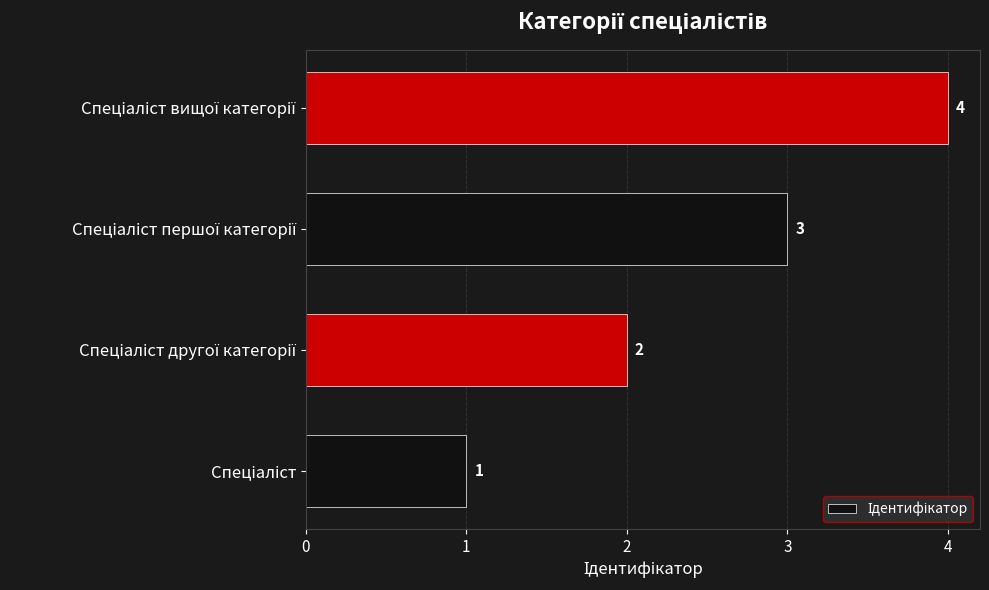

Count the values in the range 2 to 4.

3